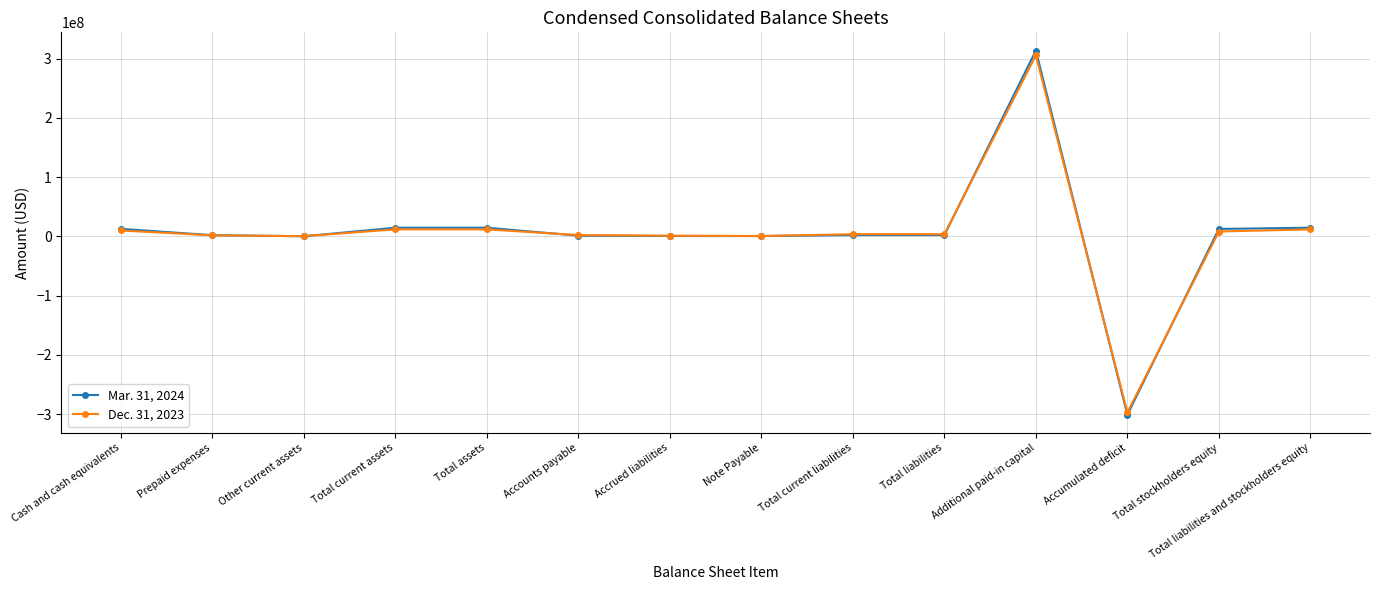

At which category does the chart reach its minimum across all series?

Accumulated deficit